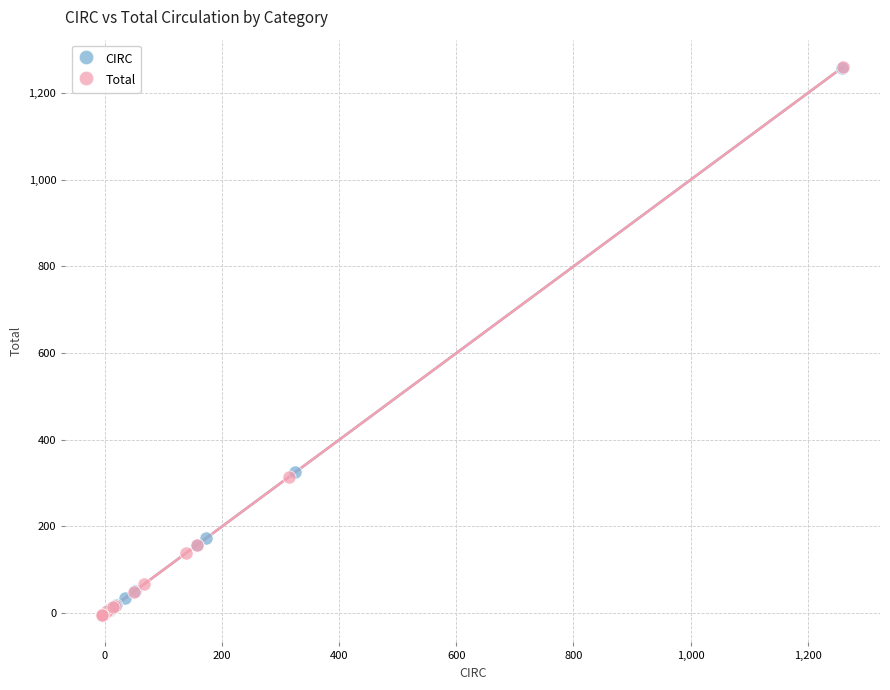

Which series has the widest spread of Y values?

Total